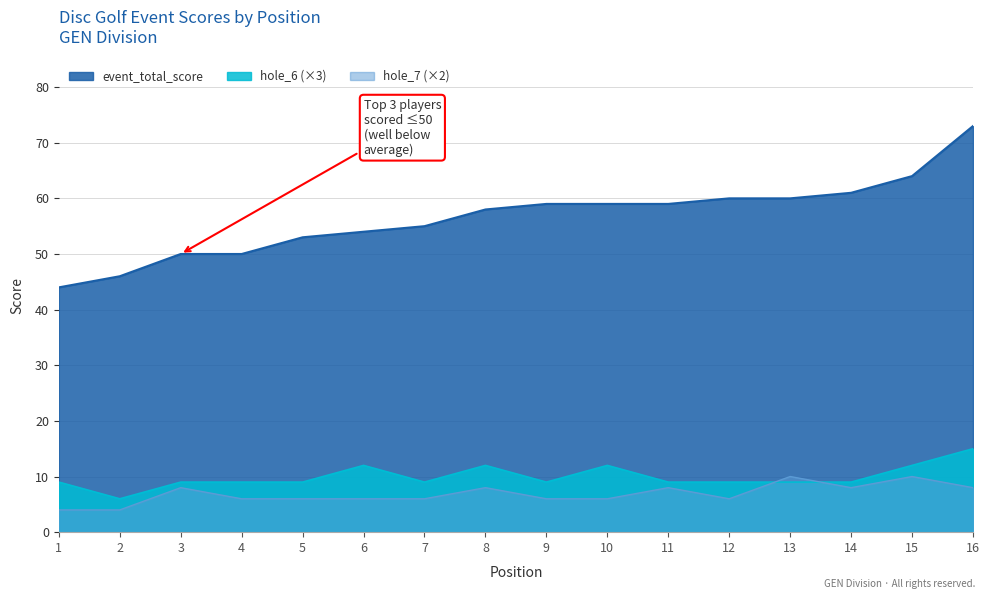

What is the difference between the event_total_score values at 10 and 15?

5